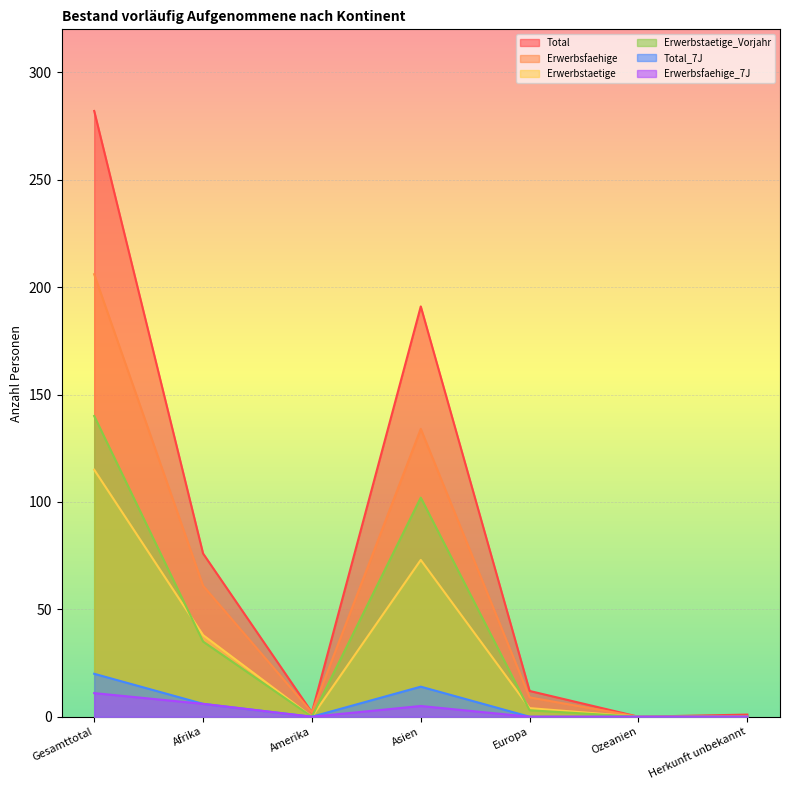

What is the label of the 7th point from the left?

Herkunft unbekannt